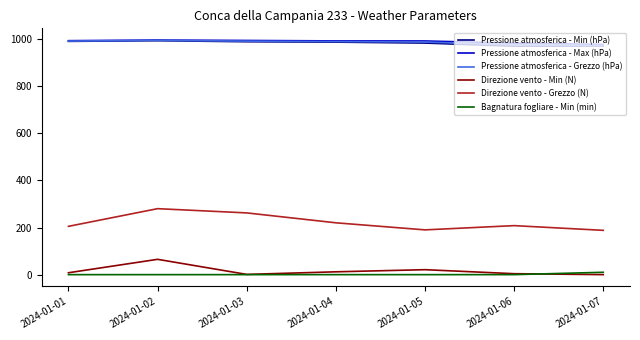

Is the value of Direzione vento - Min (N) at 2024-01-07 greater than the value of Pressione atmosferica - Max (hPa) at 2024-01-07?

No